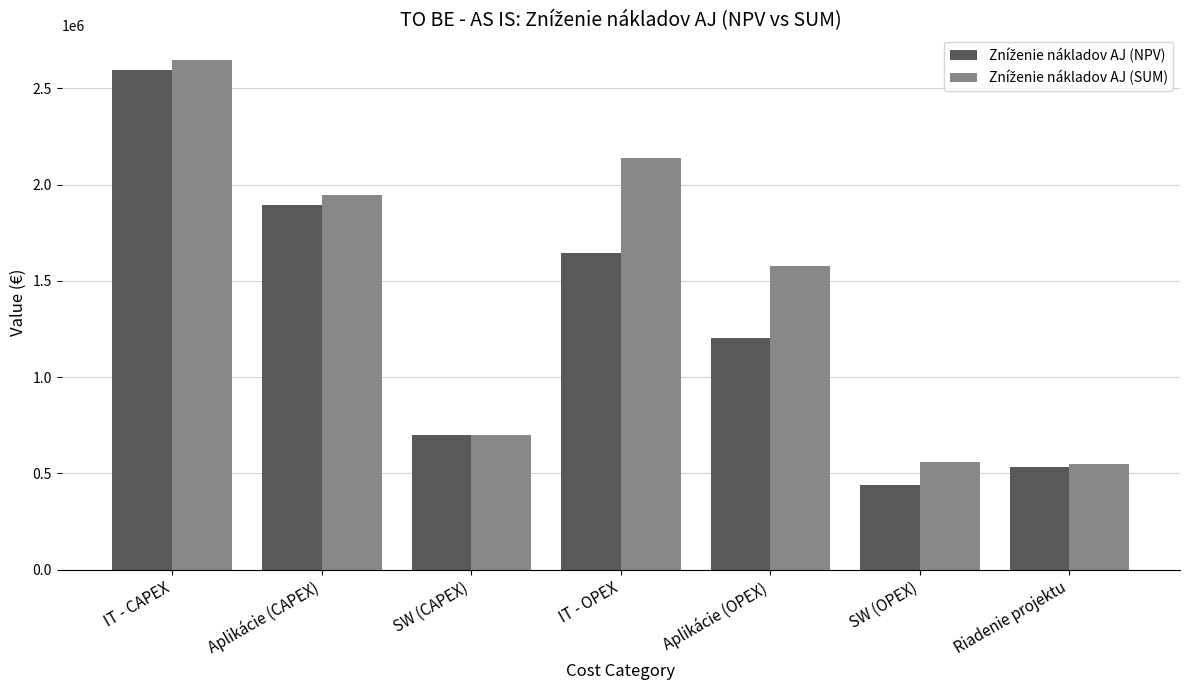

What is the total value across all series at Aplikácie (OPEX)?

2781939.6